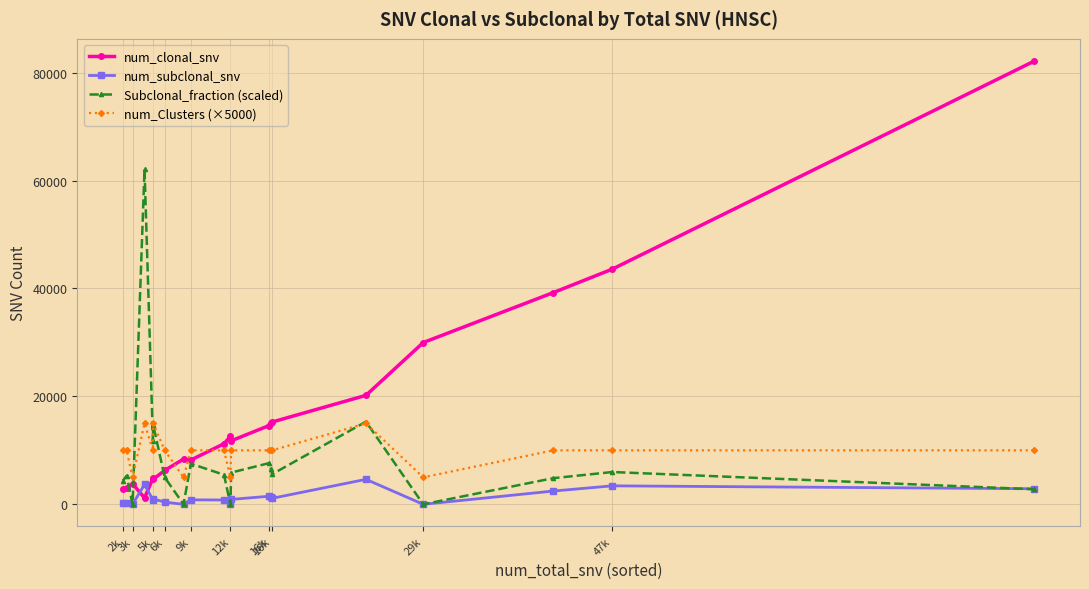

What is the highest value of the num_Clusters (×5000) series?

15000.0